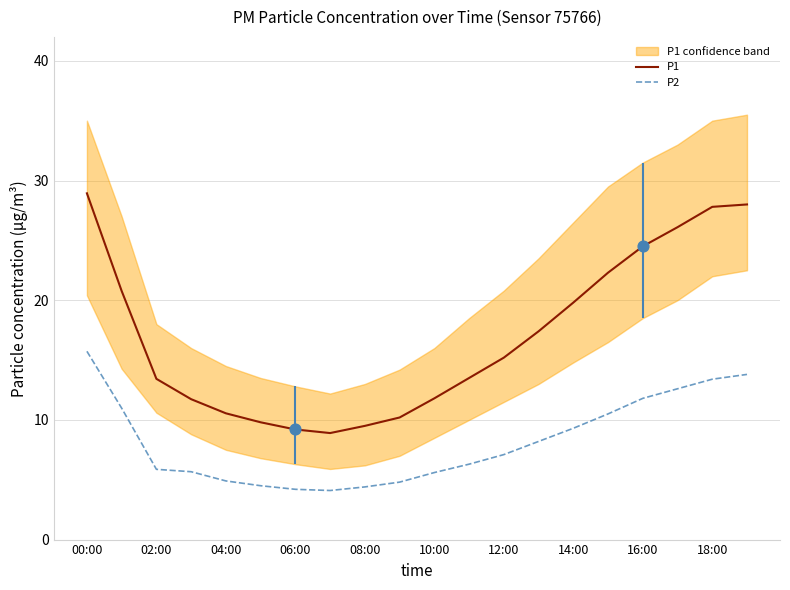

Which series has the largest Y range (max minus min)?

P1